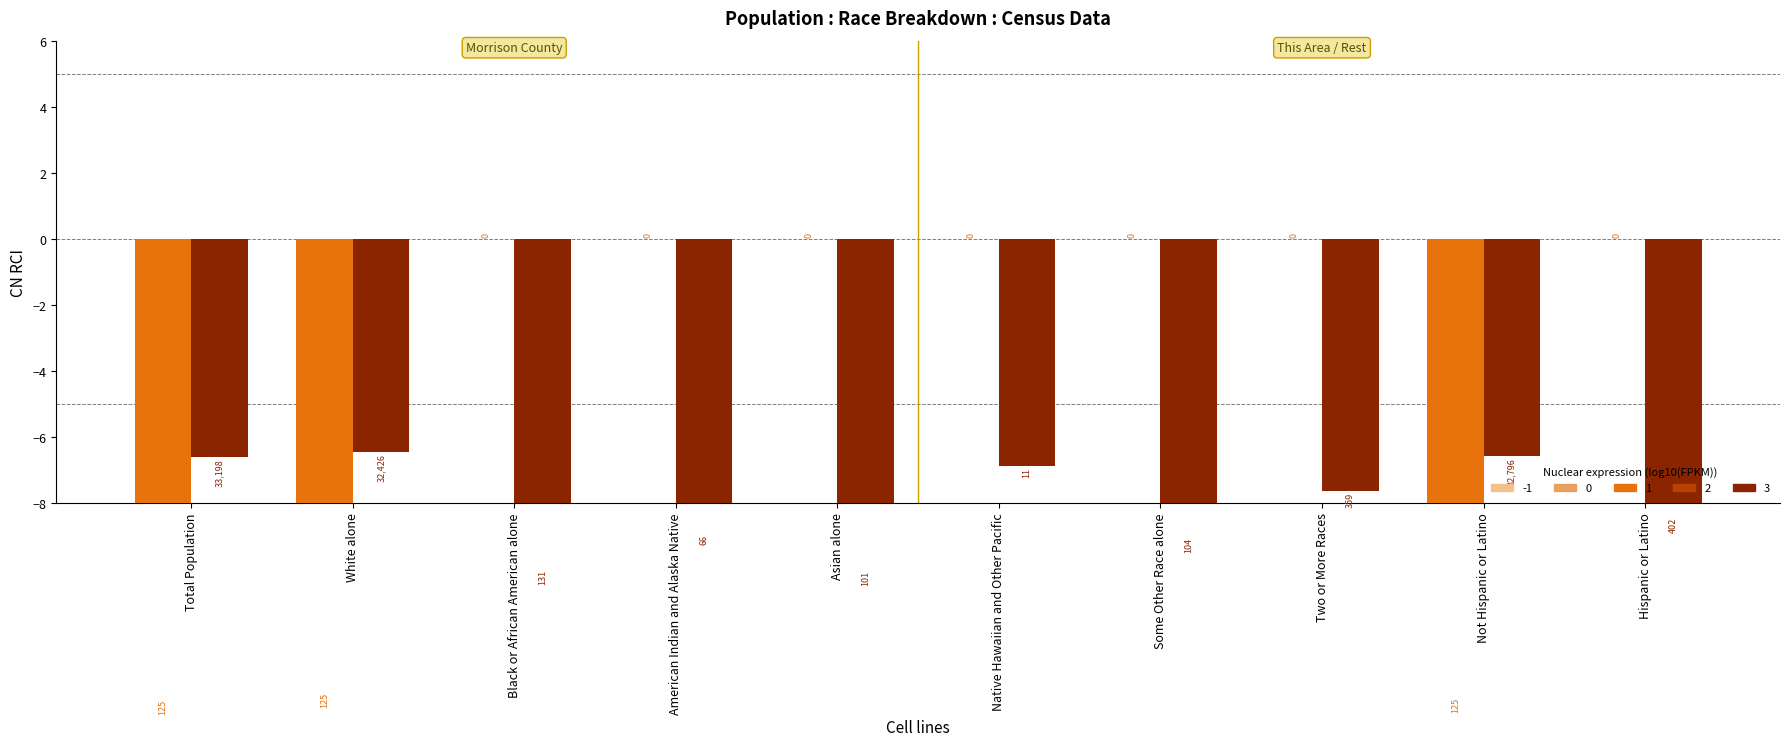

How many groups of bars are there?

10